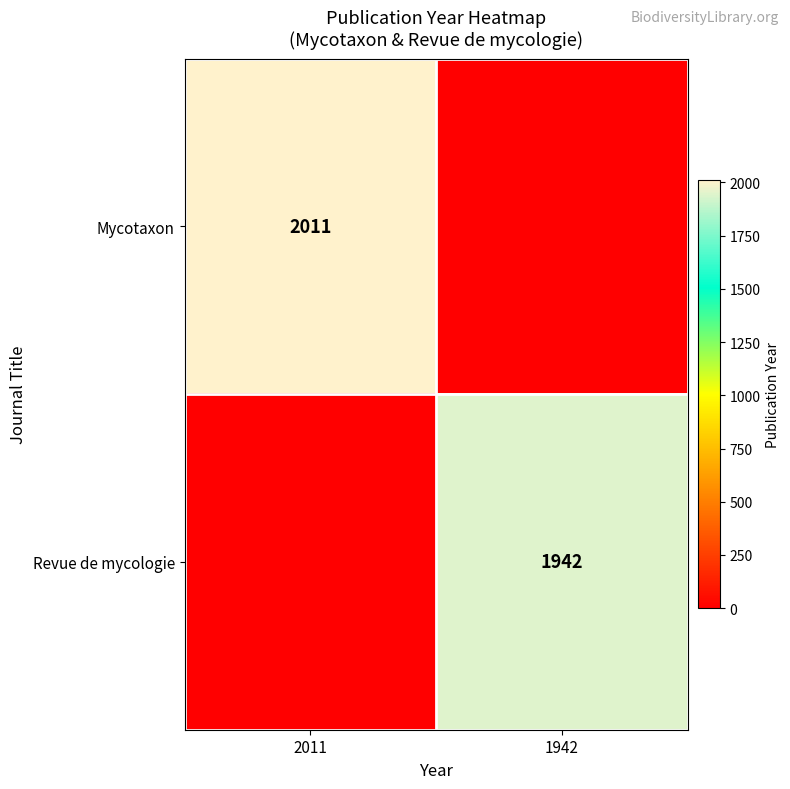

The Mycotaxon series shows 2011 at 2011. True or false?

True